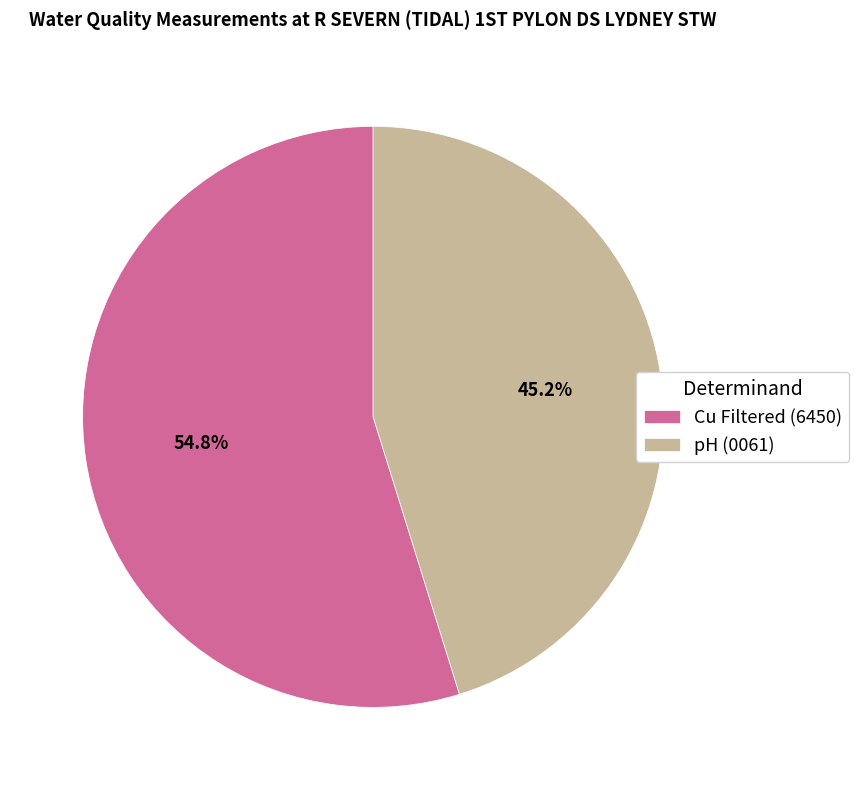

What percentage is the Cu Filtered (6450) slice, to the nearest percent?

55%